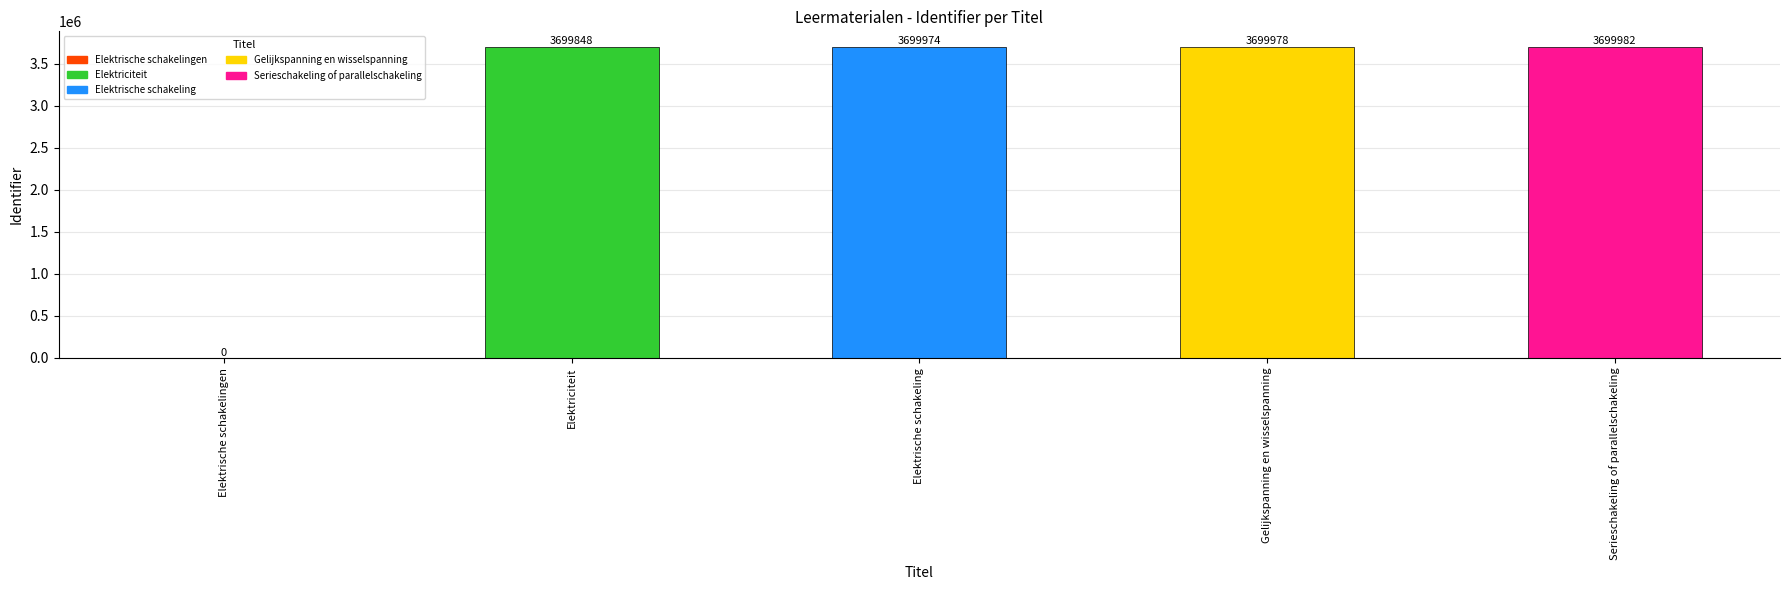

The value at Elektriciteit is 3699848. True or false?

True